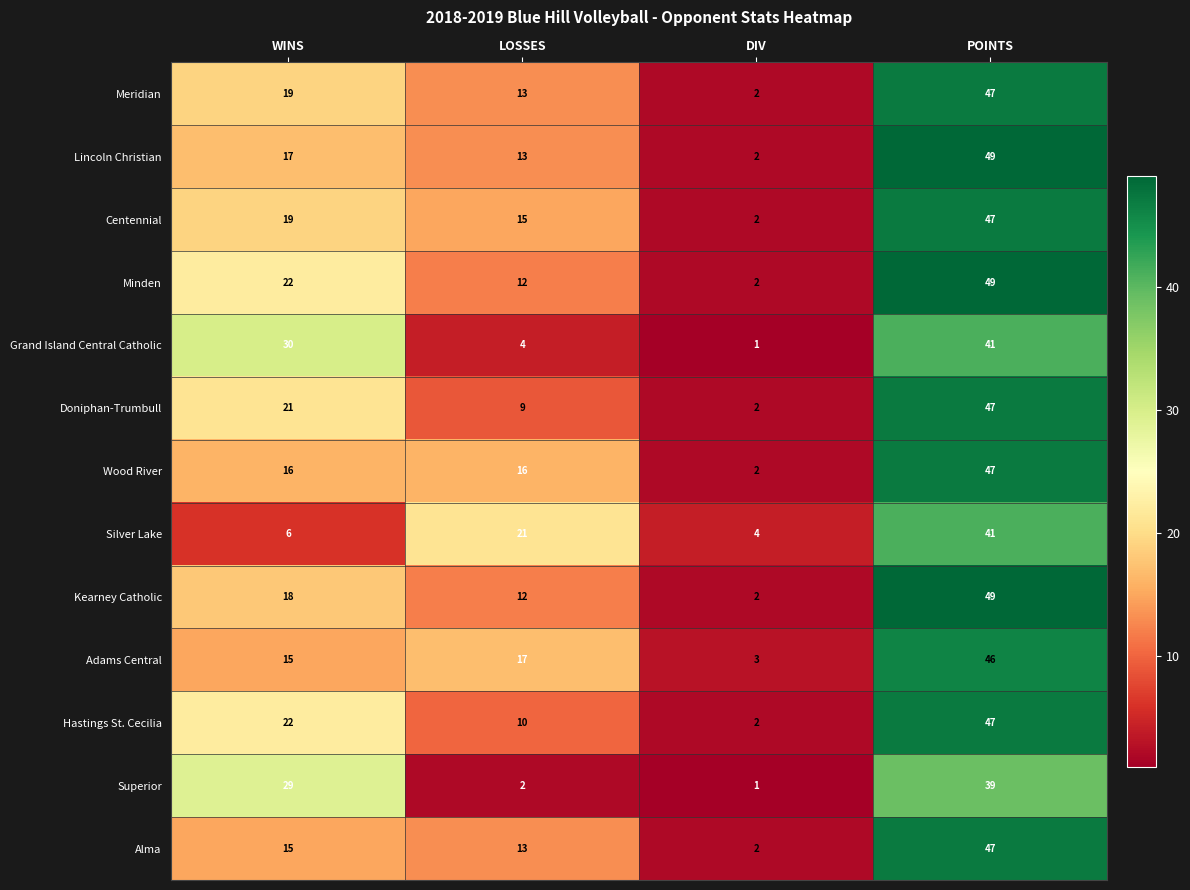

What is the sum of all Centennial values?

83